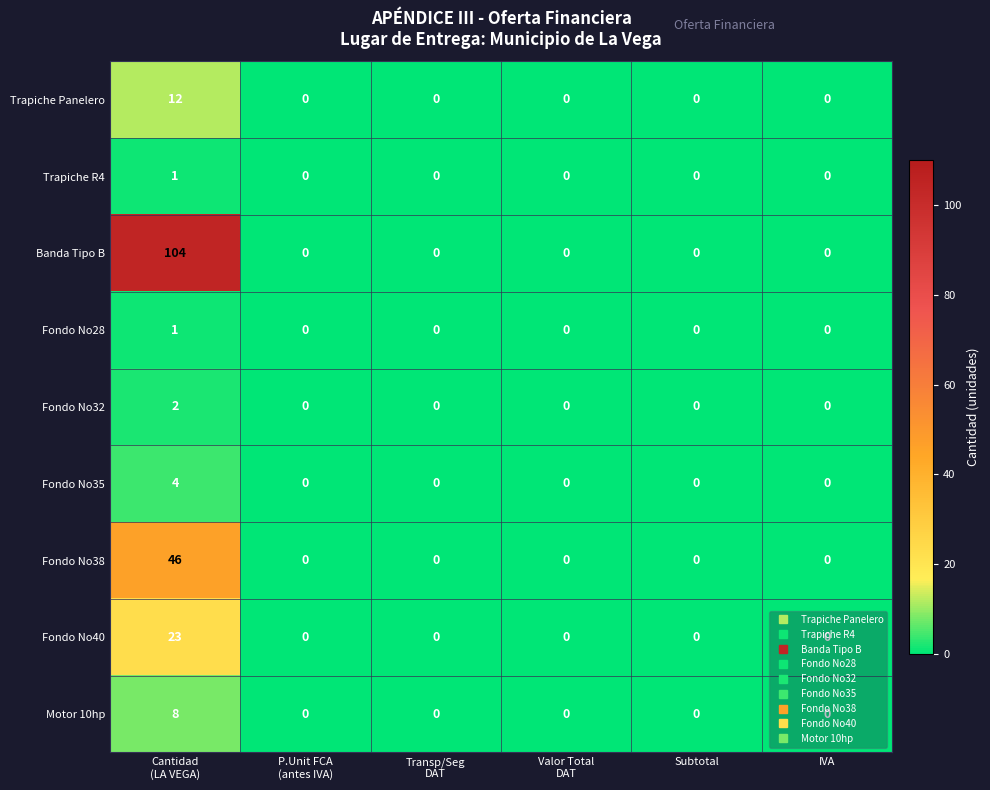

What is the maximum value shown in the chart?

104